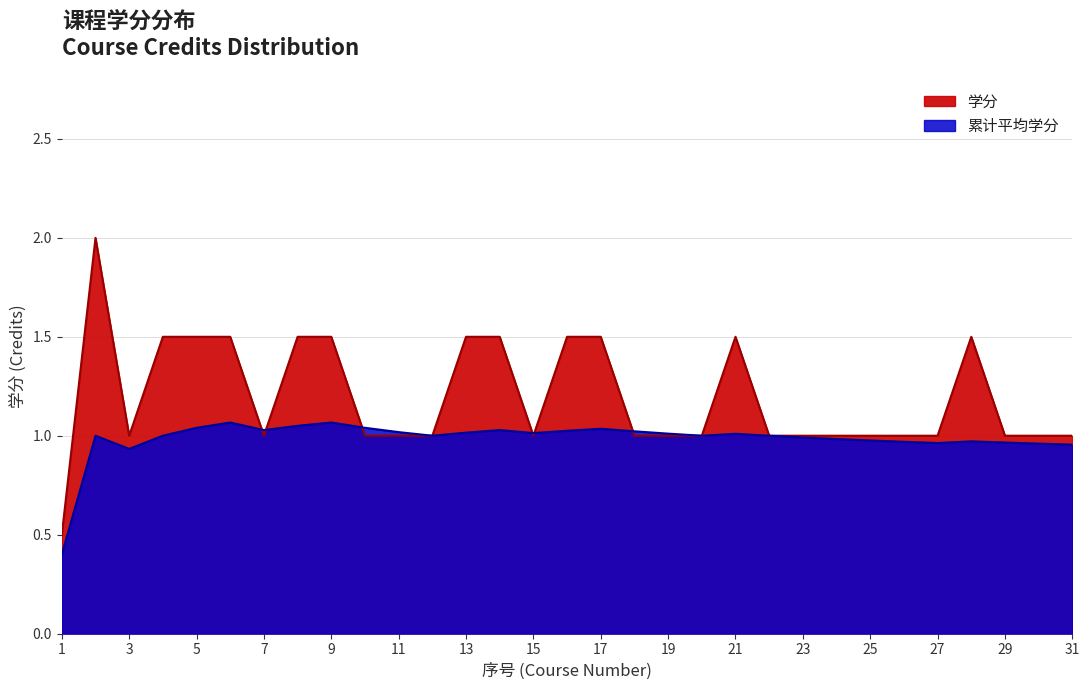

Which label corresponds to the smallest value in the chart?

1